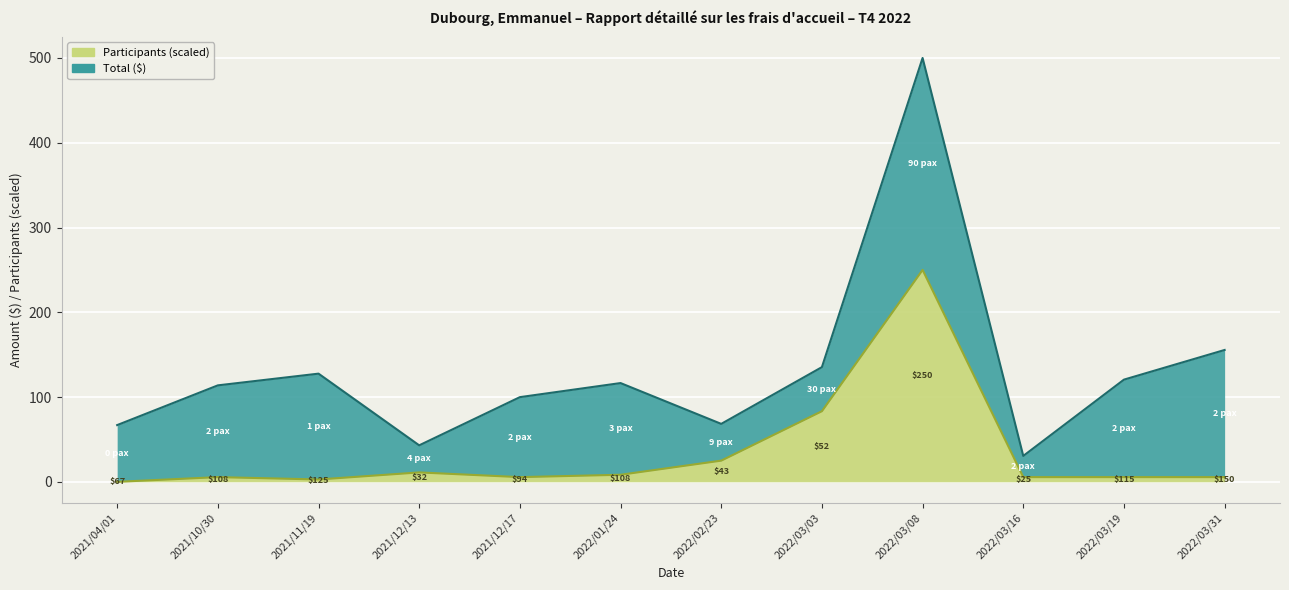

The value at 2022/02/23 is 25.0. True or false?

True